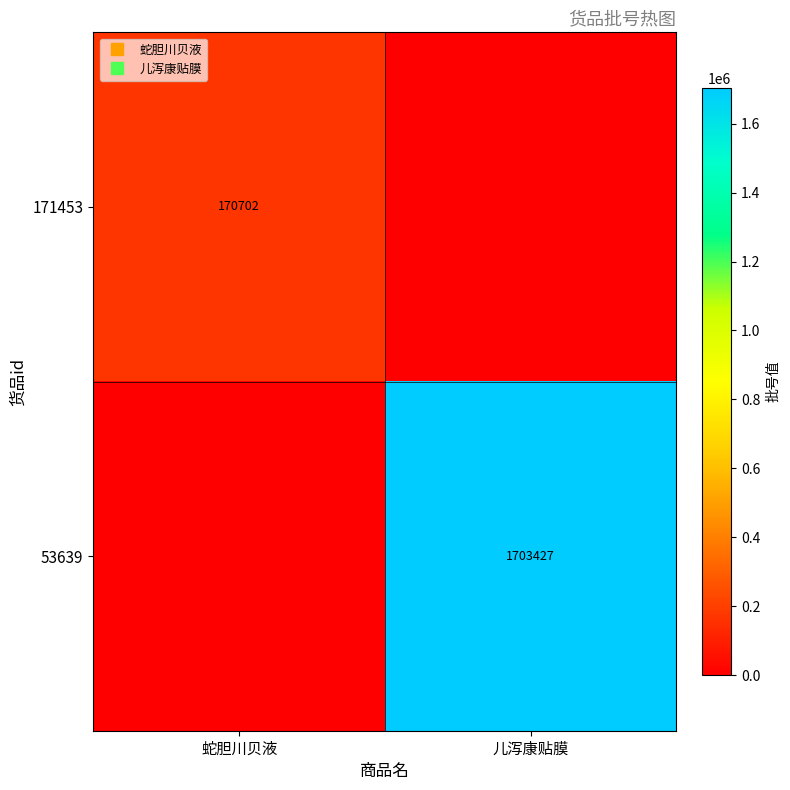

Where is 53639 nearest to the value 851713?

蛇胆川贝液